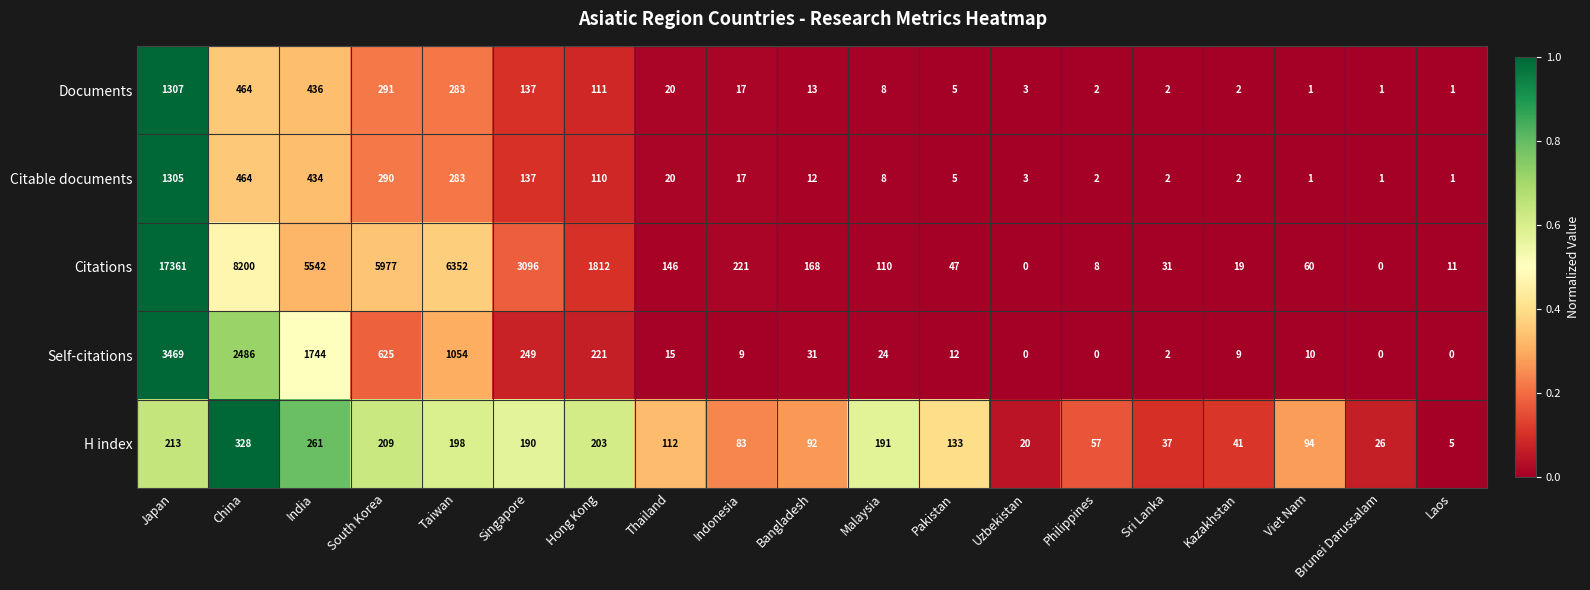

What is the greatest value displayed?

17361